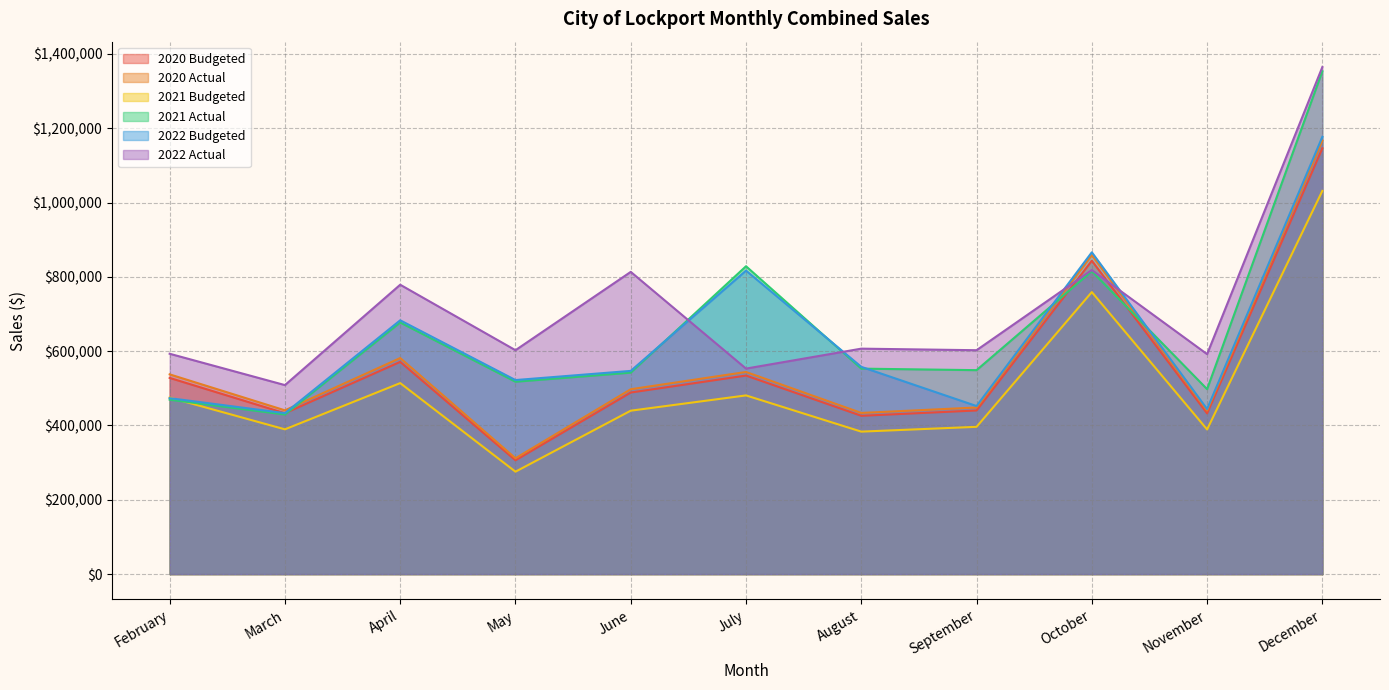

Reading left to right, transcribe all the data shown in this chart.

2020 Budgeted: February=528036.2	March=432946.1	April=571177.5	May=306299.2	June=488704.3	July=534378.6	August=426077.2	September=440440.3	October=843363.3	November=432541.6	December=1146035.7
2020 Actual: February=537581.3	March=440772.4	April=581502.6	May=311836.2	June=497538.5	July=544038.4	August=433779.3	September=448402.0	October=858608.6	November=440360.5	December=1166752.3
2021 Budgeted: February=475232.5	March=389651.5	April=514059.8	May=275669.3	June=439833.9	July=480940.7	August=383469.5	September=396396.2	October=759027.0	November=389287.4	December=1031432.1
2021 Actual: February=469438.0	March=429460.9	April=677150.8	May=517738.2	June=542171.5	July=828544.5	August=552974.1	September=548900.3	October=815211.0	November=497773.1	December=1353428.0
2022 Budgeted: February=473540.8	March=433214.3	April=683069.0	May=522263.1	June=546910.0	July=816855.8	August=557806.9	September=452320.9	October=866112.7	November=444209.2	December=1176927.5
2022 Actual: February=593049.4	March=508688.6	April=778808.7	May=602602.8	June=813378.3	July=553111.7	August=606779.1	September=602555.4	October=818429.2	November=591993.1	December=1364698.8